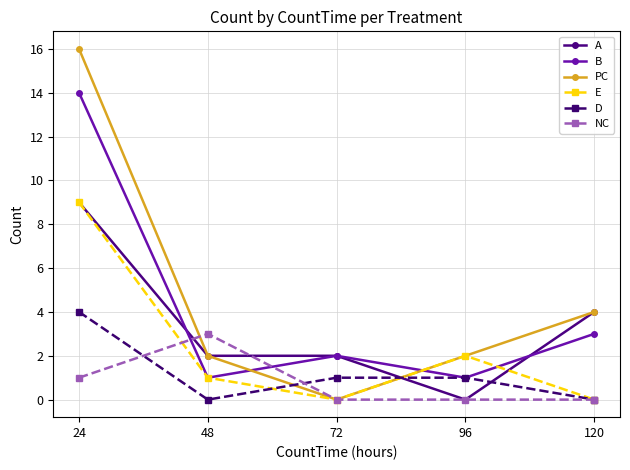

Which series changed the most between 72 and 120?

PC